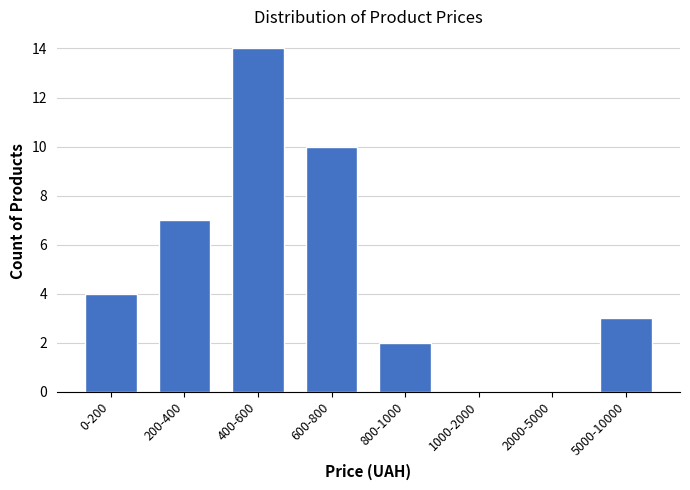

Reading right to left, what are all the values shown in this chart?

5000-10000=3	2000-5000=0	1000-2000=0	800-1000=2	600-800=10	400-600=14	200-400=7	0-200=4